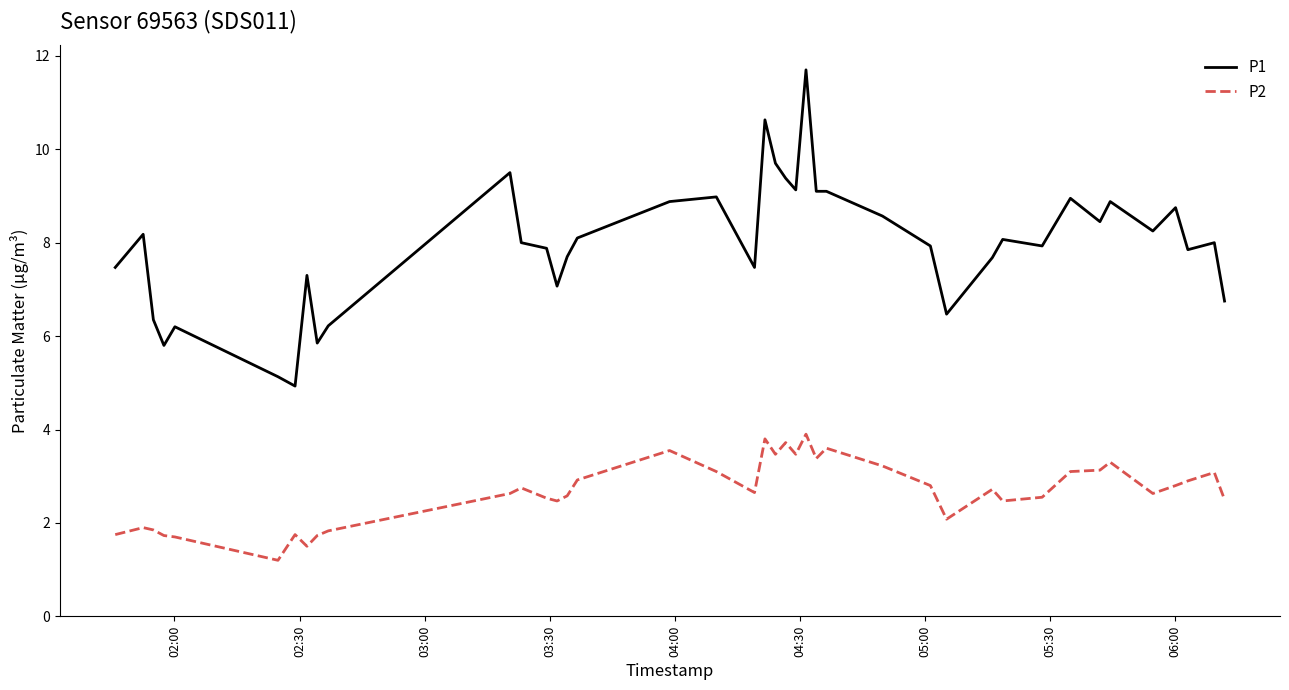

What is the difference between the maximum and minimum values in the P2 series?

2.7